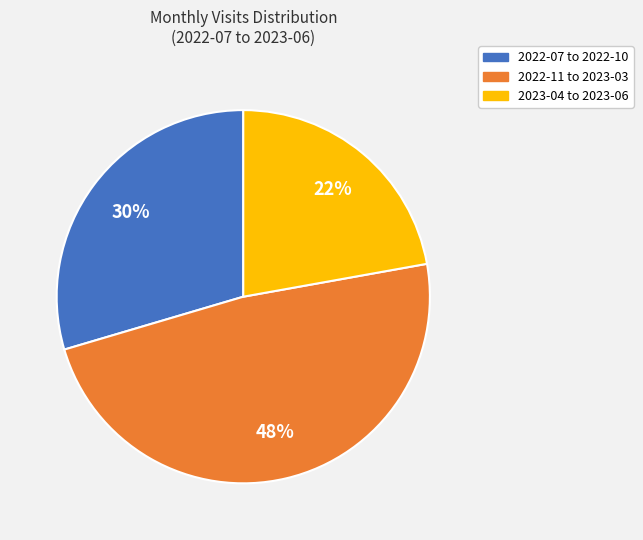

Is it true that 2022-07 to 2022-10 is 22% of the pie?

False